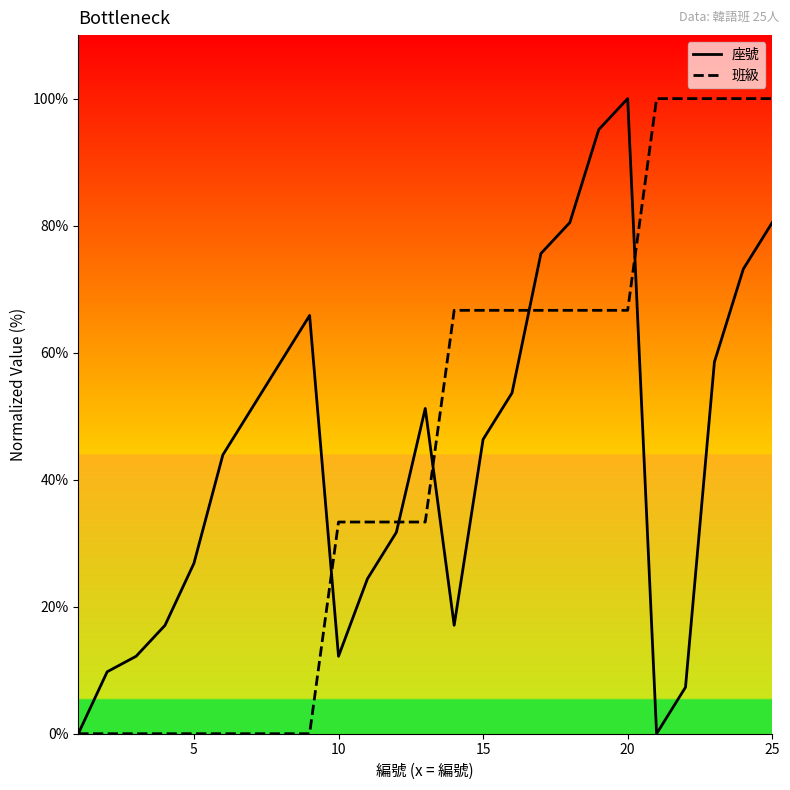

True or false: 班級 has a value of 66.7 at 15.

True